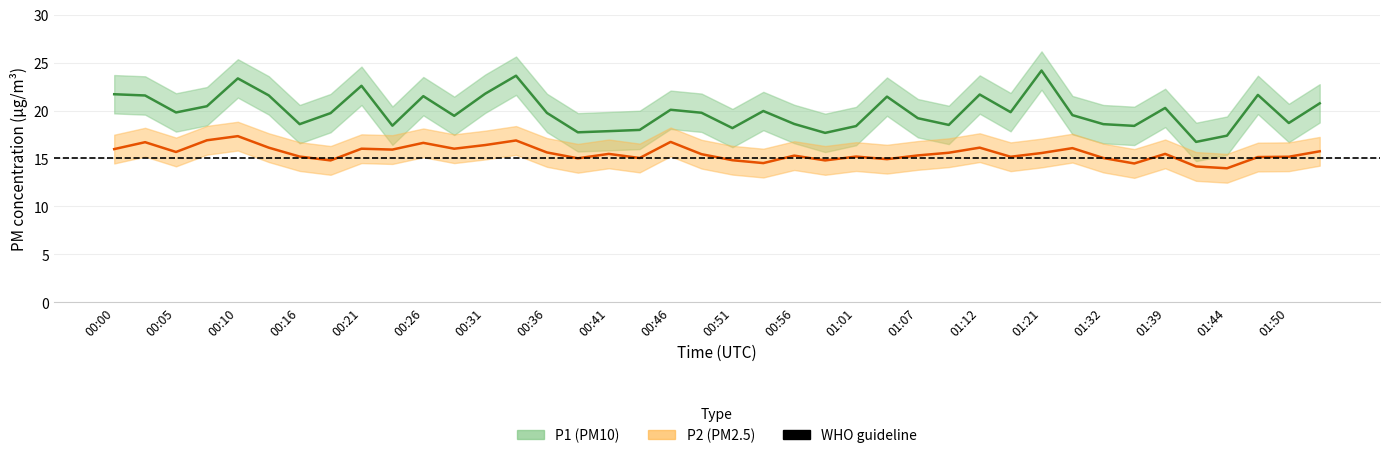

How many values in the P1 series are below 19?

15